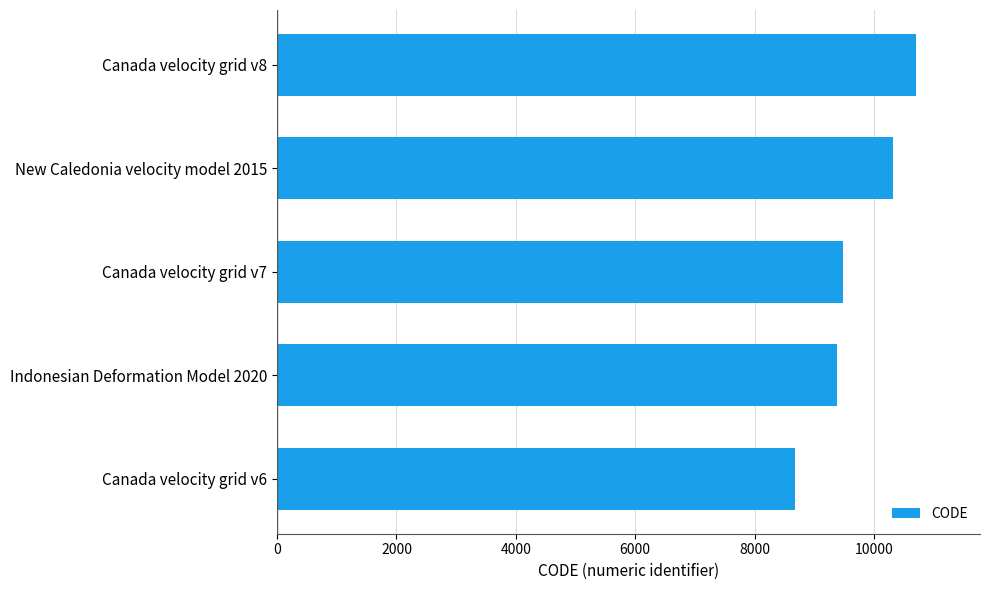

What value does the data have at Canada velocity grid v6?

8676